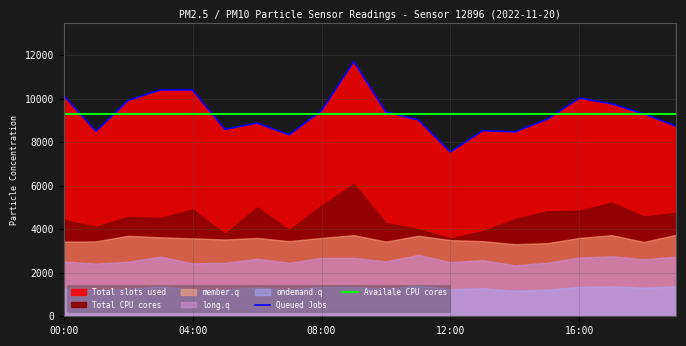

Is it true that Queued Jobs equals 3626.1 at 11?

False